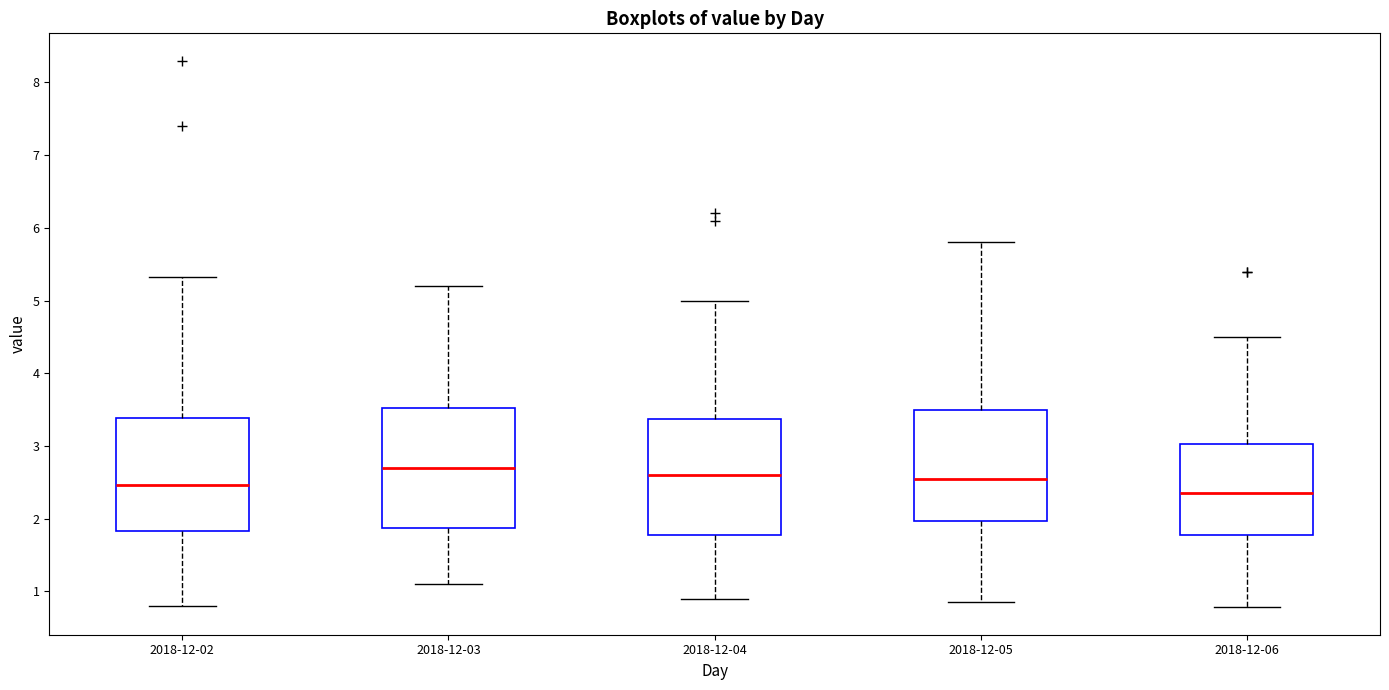

Reading left to right, read every box against the y-axis: the position of its median line, the range the box covers, and the ends of its whiskers. The values are not printed on the chart, so give them approximately, as read against the axis.

2018-12-02: median 2.5, box 1.8 to 3.4, whiskers 0.8 to 5.3
2018-12-03: median 2.7, box 1.9 to 3.5, whiskers 1.1 to 5.2
2018-12-04: median 2.6, box 1.8 to 3.4, whiskers 0.9 to 5.0
2018-12-05: median 2.6, box 2.0 to 3.5, whiskers 0.9 to 5.8
2018-12-06: median 2.4, box 1.8 to 3.0, whiskers 0.8 to 4.5